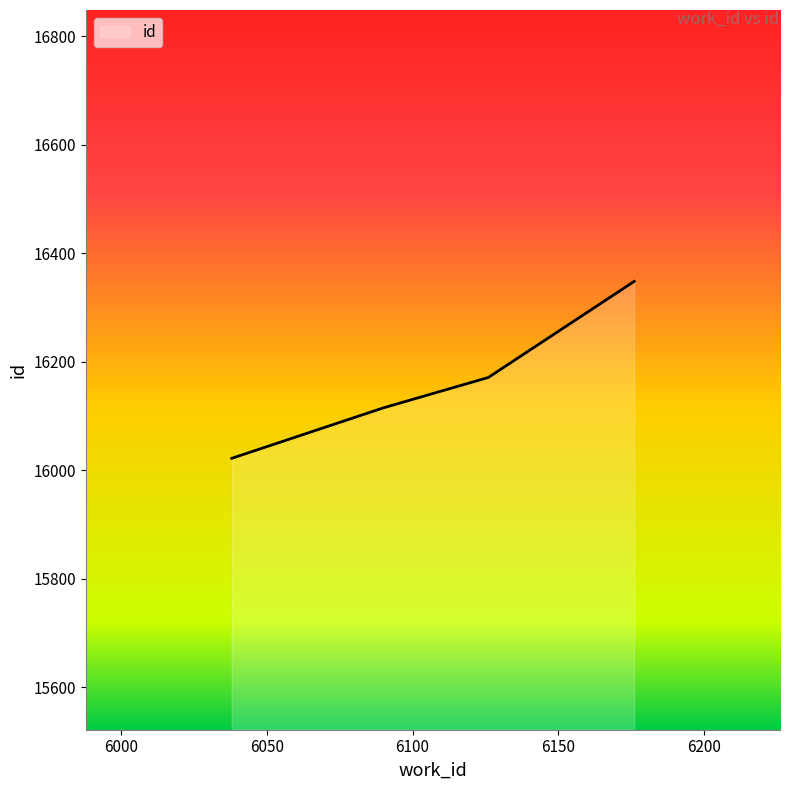

What is the difference between the maximum and minimum values?

326